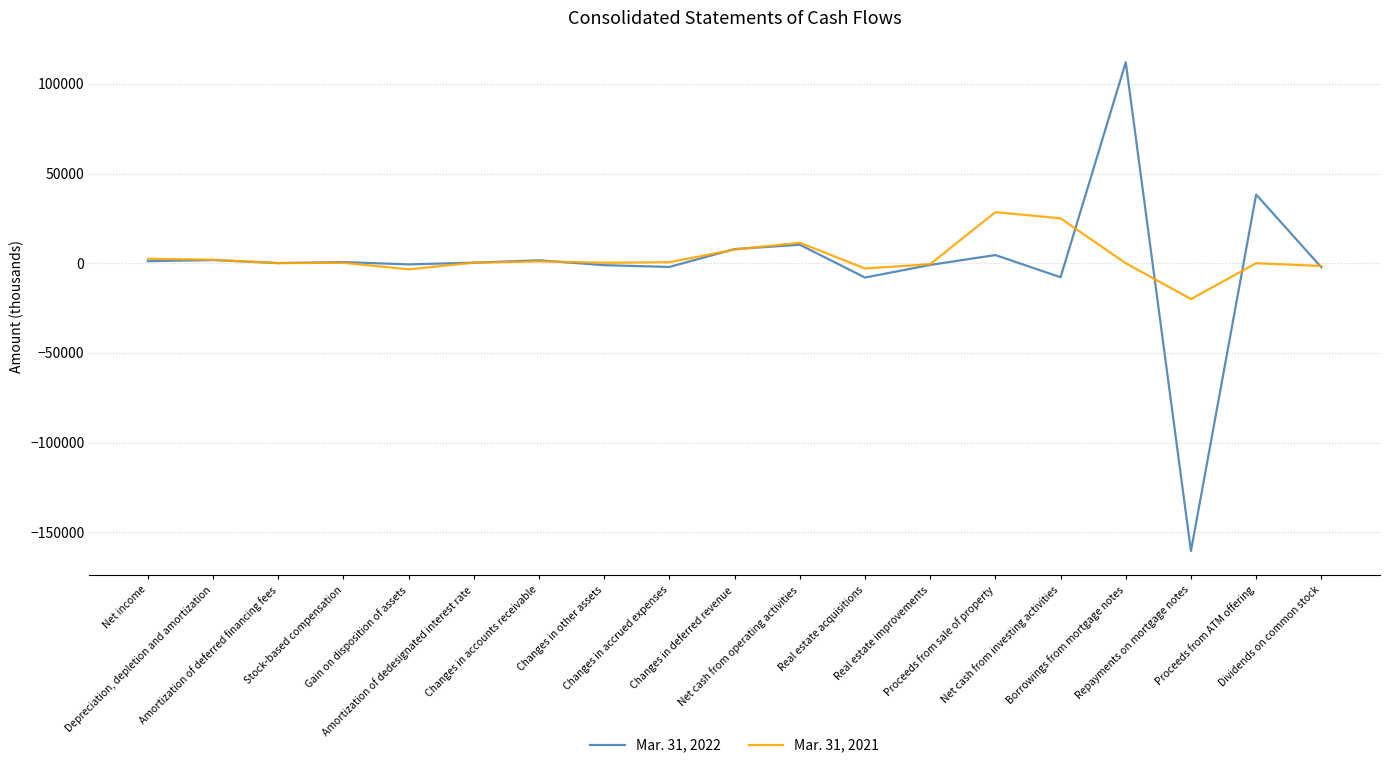

Is the value of Mar. 31, 2021 at Proceeds from sale of property greater than the value of Mar. 31, 2022 at Borrowings from mortgage notes?

No